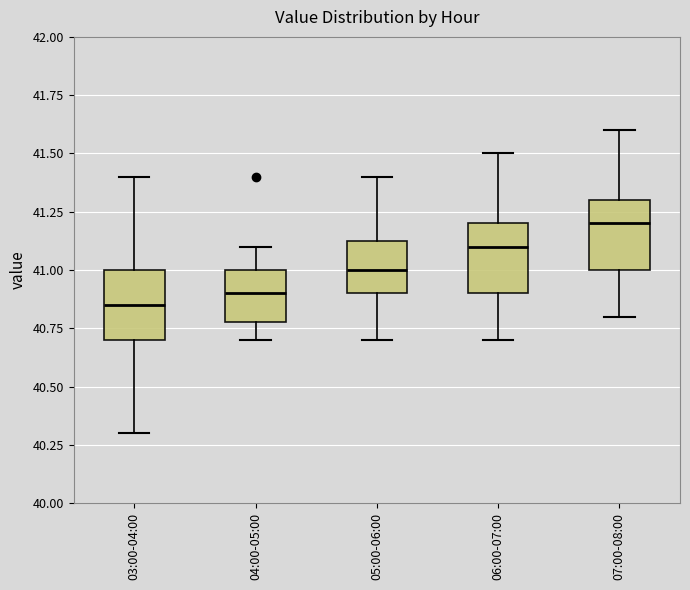

Where does the lower whisker of the box for 05:00-06:00 end on the y-axis? The values are not printed on the chart, so give them approximately, as read against the axis.

40.70